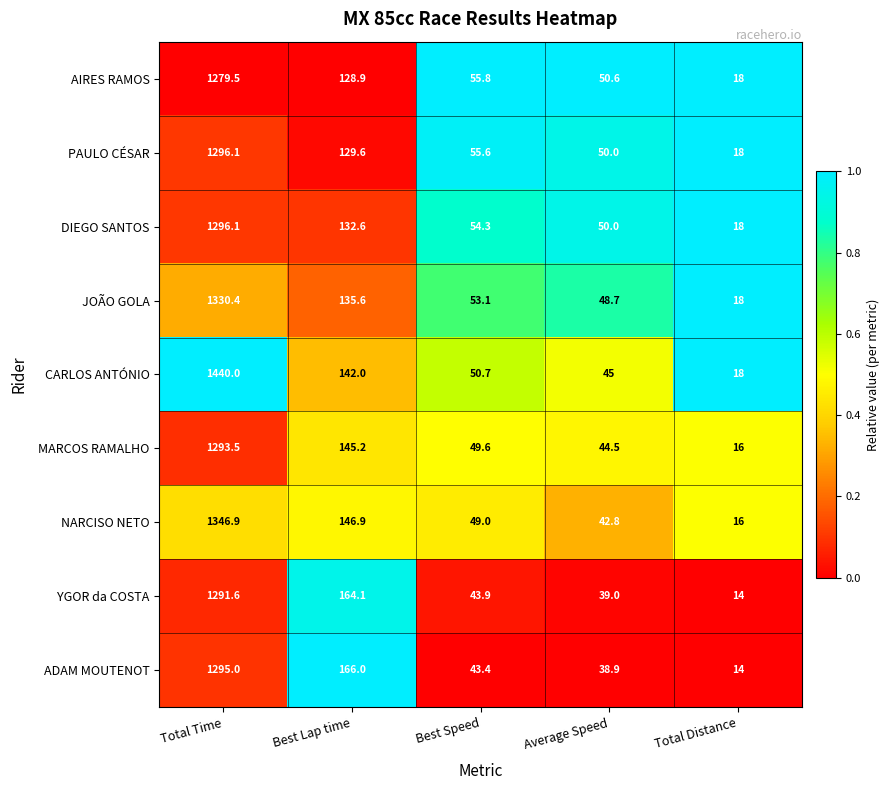

What is the difference between the second highest and second lowest values in the AIRES RAMOS series?

78.3